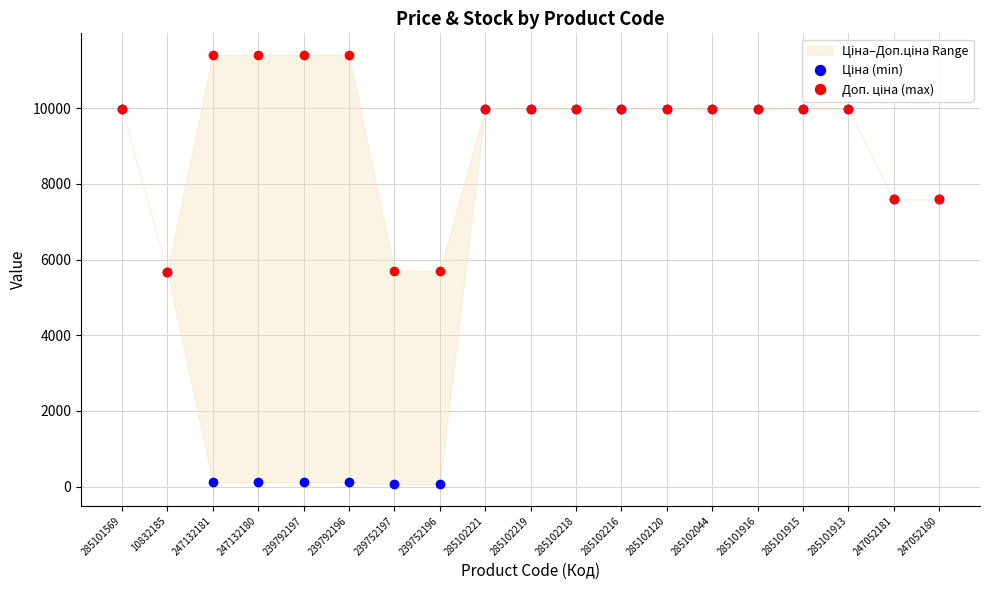

What is the sum of all Доп. ціна (max) values?

177666.8